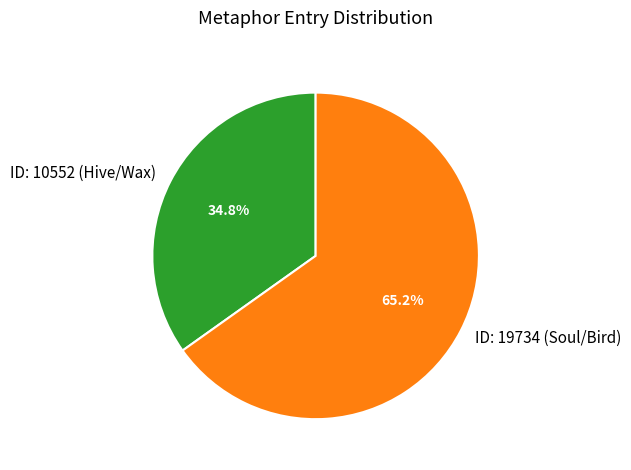

Is there any slice that represents more than half of the pie?

Yes